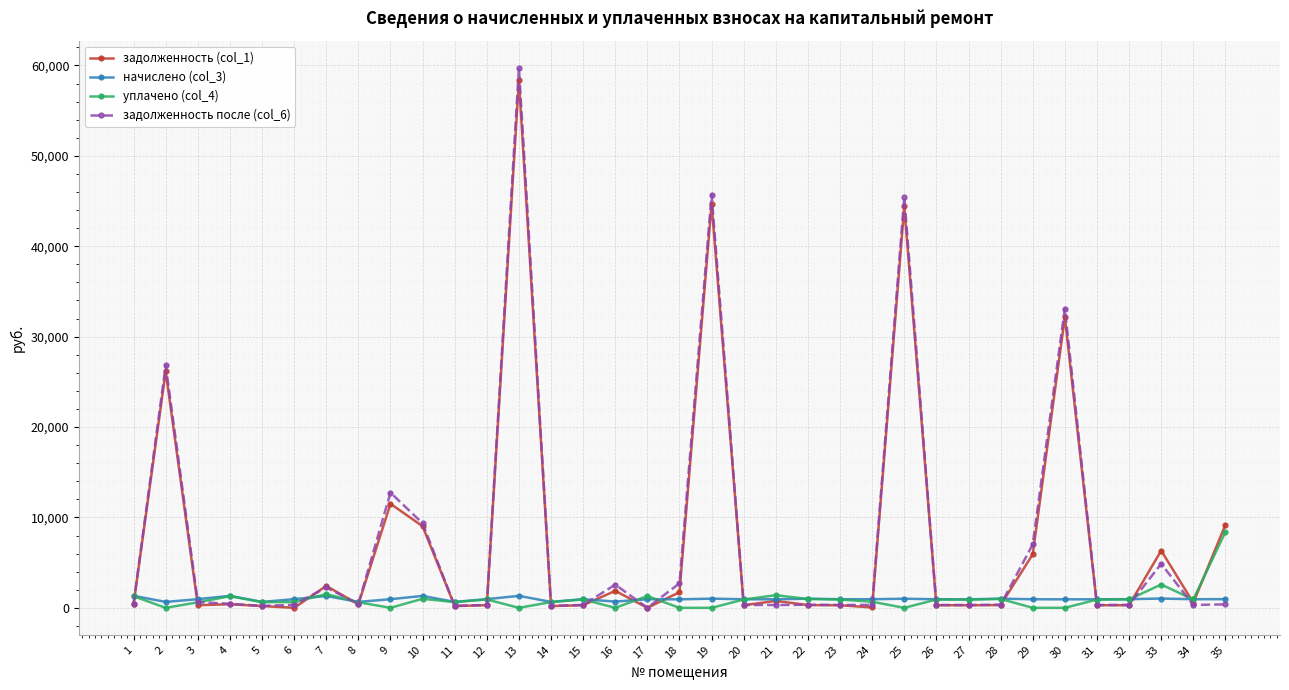

Does the chart have visible grid lines?

Yes